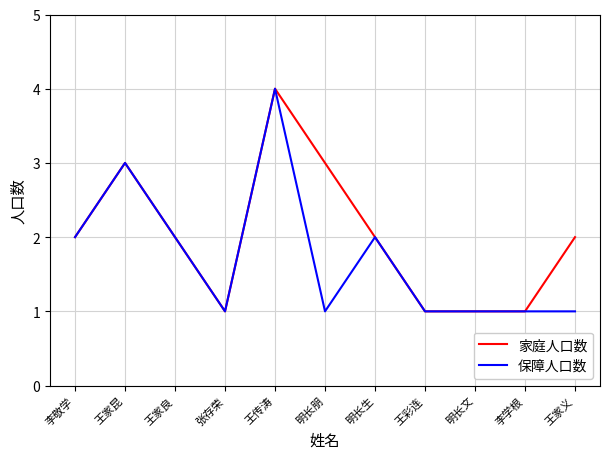

Count the 家庭人口数 values in the range 1 to 3.

10